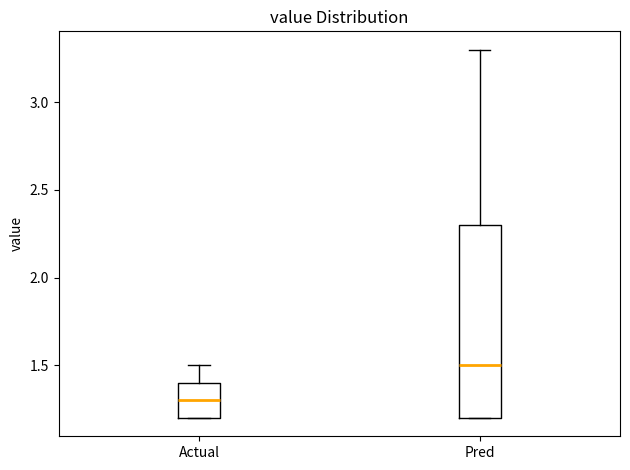

Comparing the boxes themselves (not the whiskers), which one is the tallest?

Pred